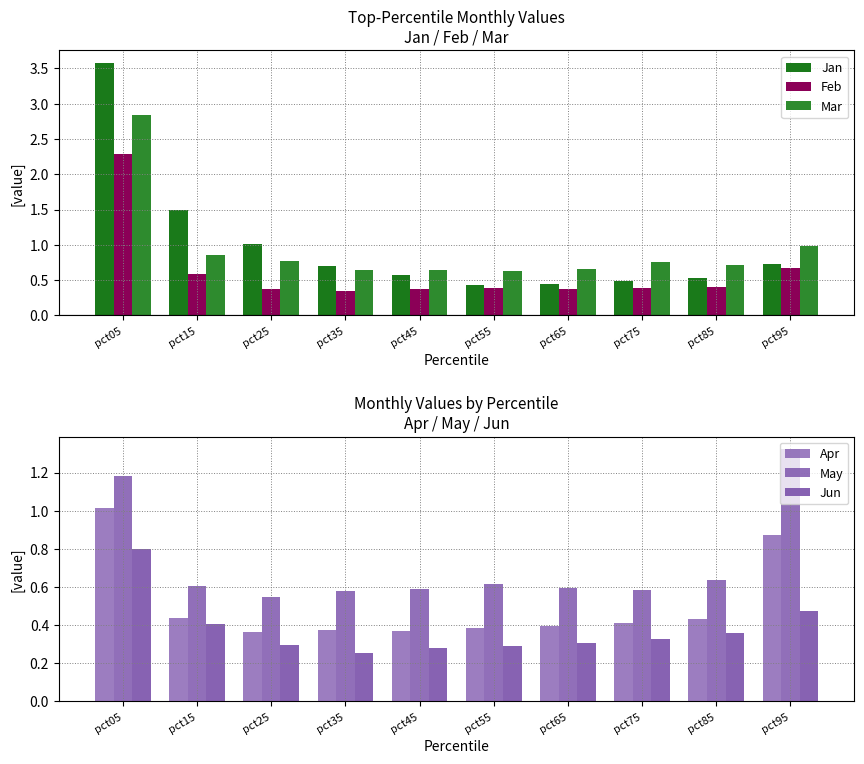

What is the approximate value of Mar at pct35?

0.6